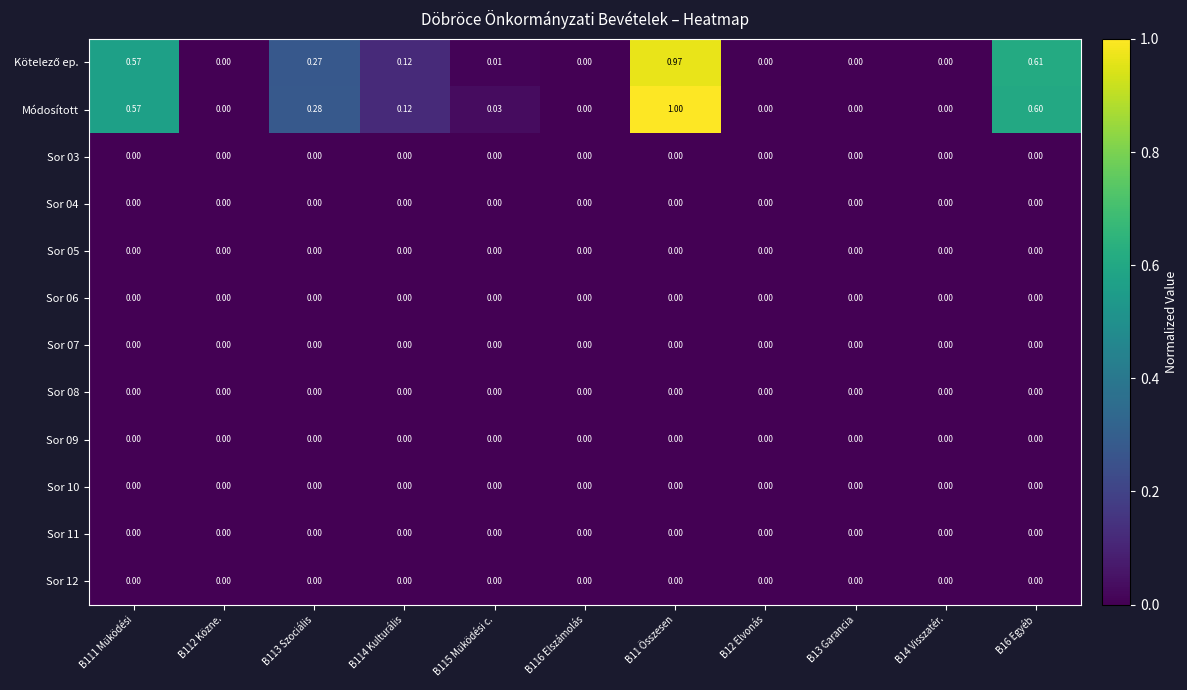

At which category is the sum across all series the highest?

B11 Összesen